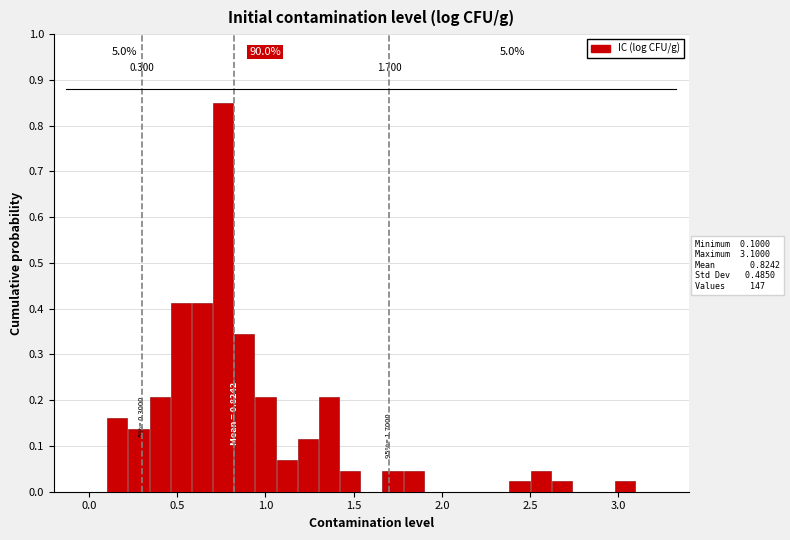

Around what value on the x-axis is the tallest bar? Give the approximate position of its centre, as read against the axis.

0.75